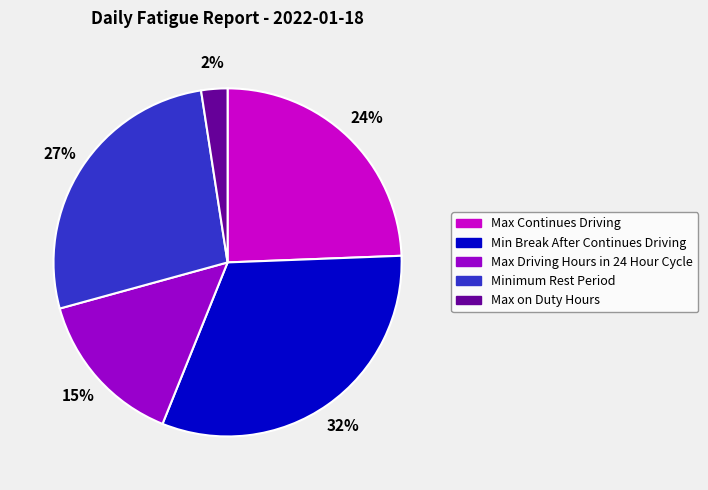

What percentage is the Minimum Rest Period slice, to the nearest percent?

27%